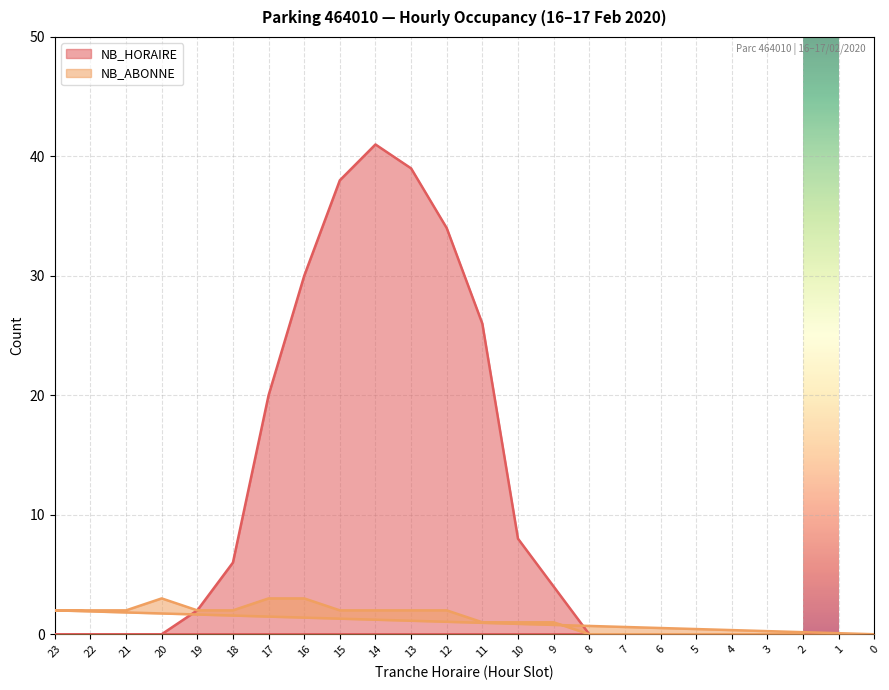

What is the highest value of the NB_HORAIRE series?

41